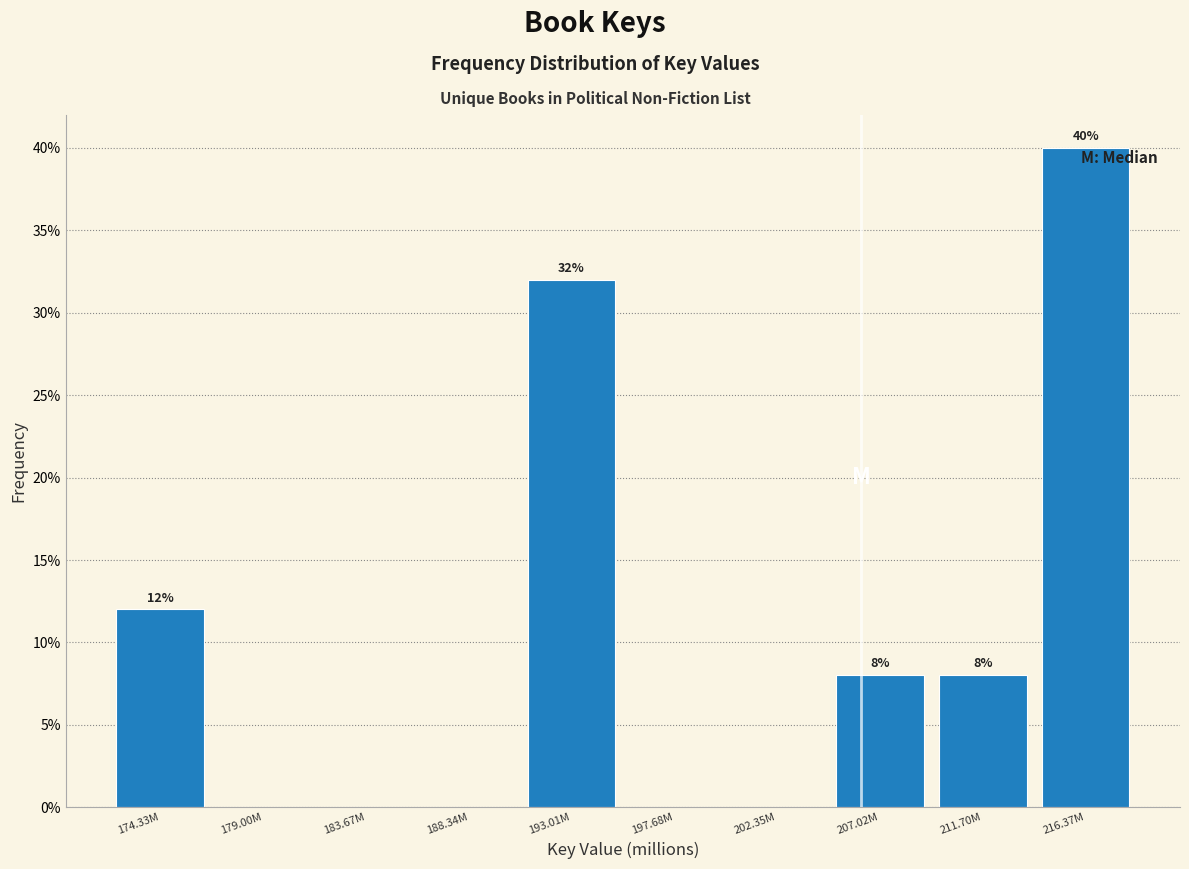

Reading right to left, extract all data points from this chart.

216.37M=40	211.70M=8	207.02M=8	202.35M=0	197.68M=0	193.01M=32	188.34M=0	183.67M=0	179.00M=0	174.33M=12